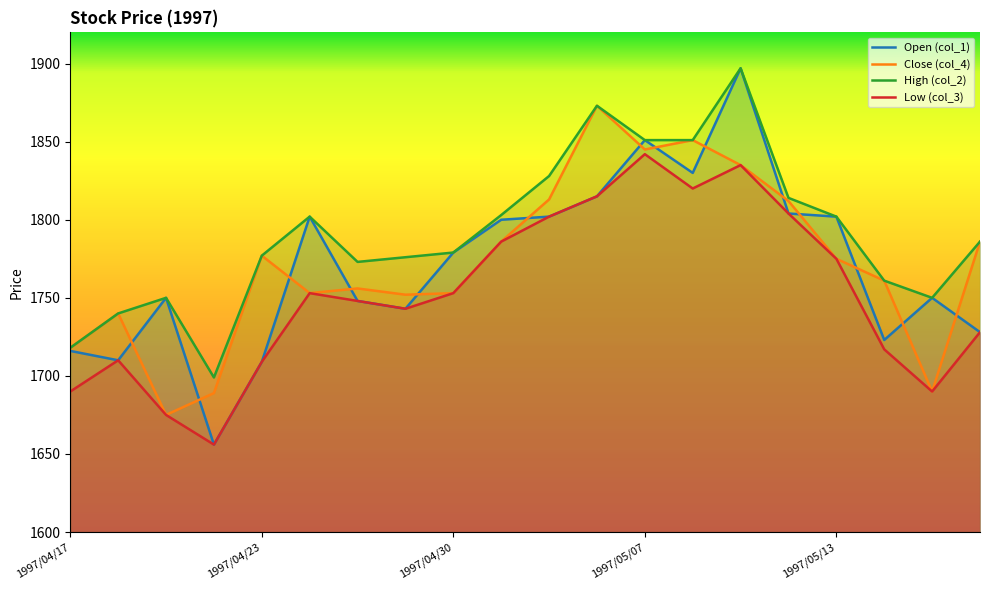

Does the chart display data point markers on the line(s)?

No